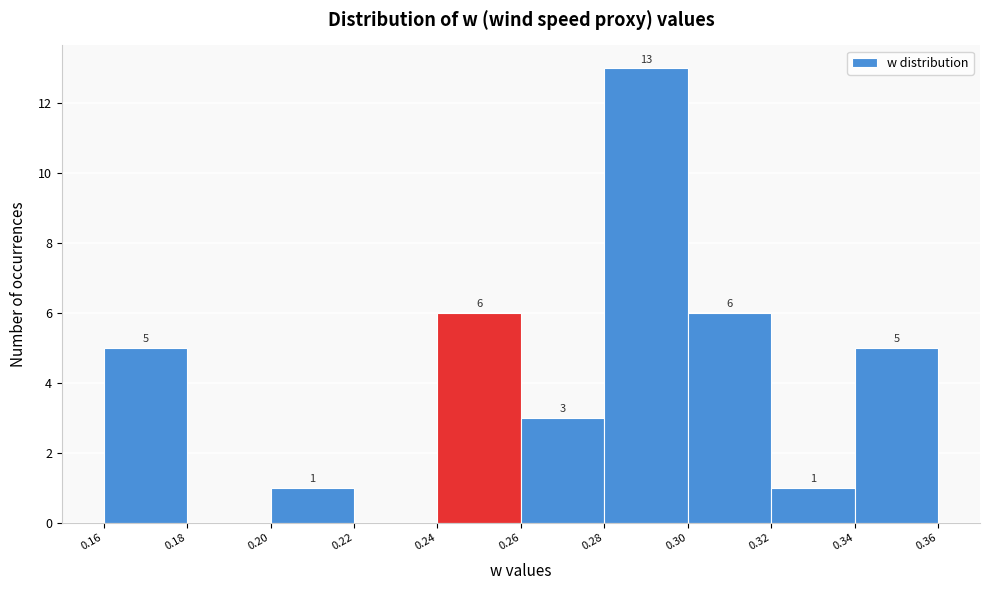

Reading left to right, extract all data points from this chart.

0.16=5	0.18=0	0.20=1	0.22=0	0.24=6	0.26=3	0.28=13	0.30=6	0.32=1	0.34=5